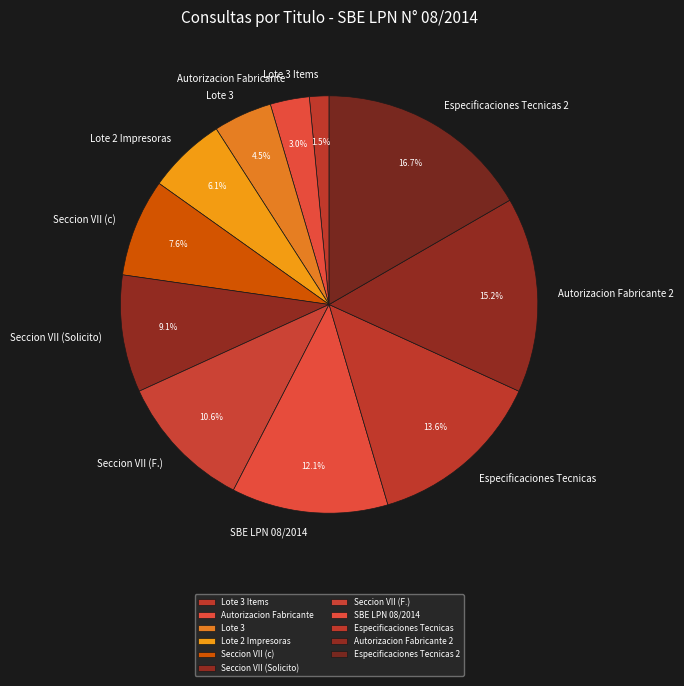

Is the sum of Especificaciones Tecnicas 2 and Seccion VII (c) greater than half?

No